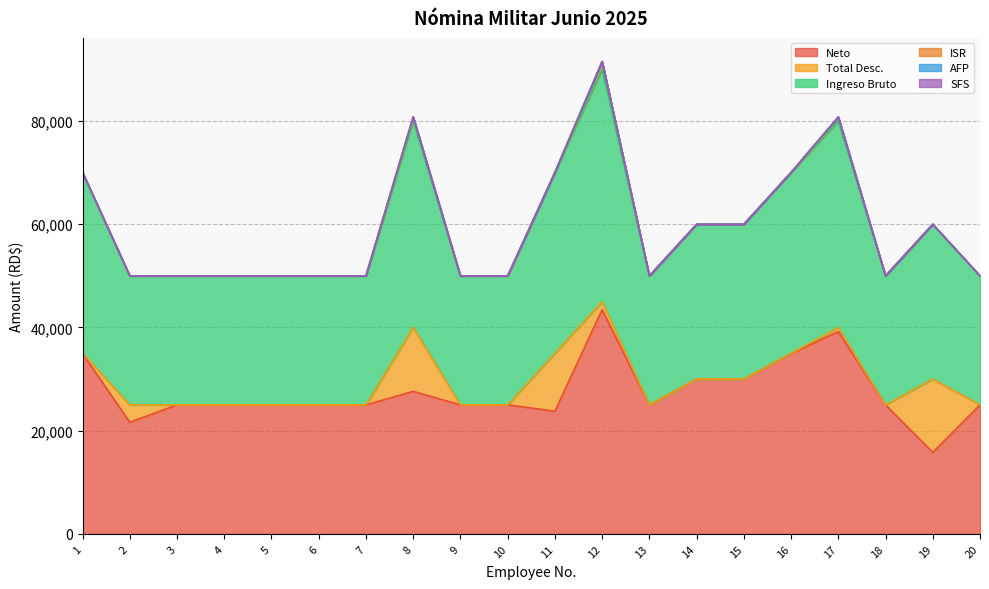

How many categories are shown in the chart?

20